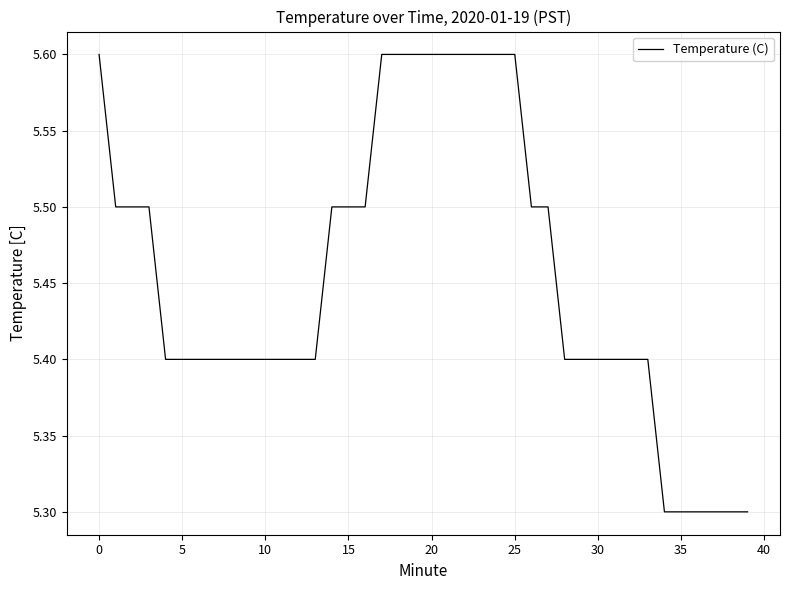

What is the maximum value shown in the chart?

5.6